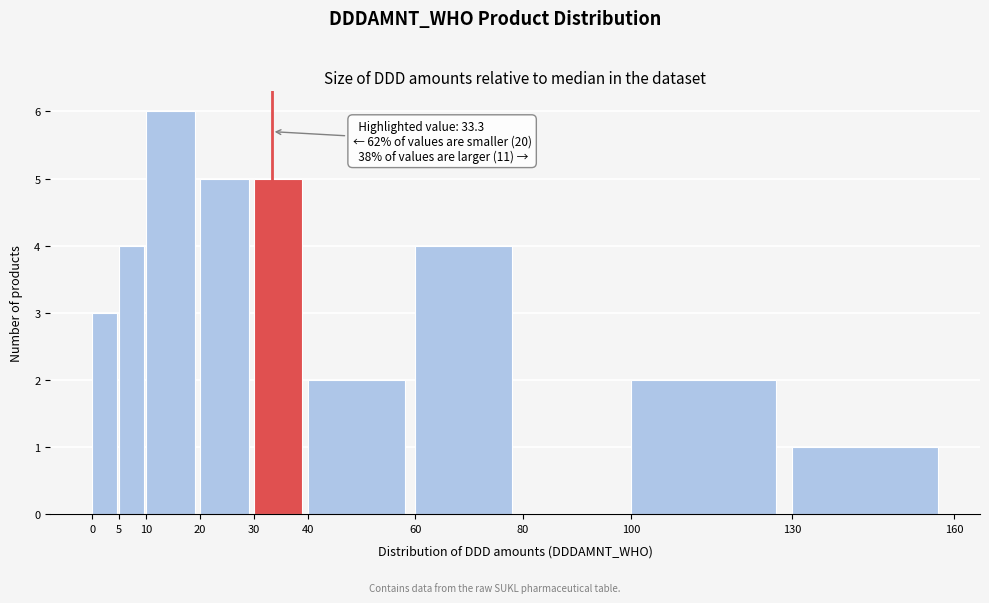

Over which range of the x-axis is the bar tallest?

10 to 20